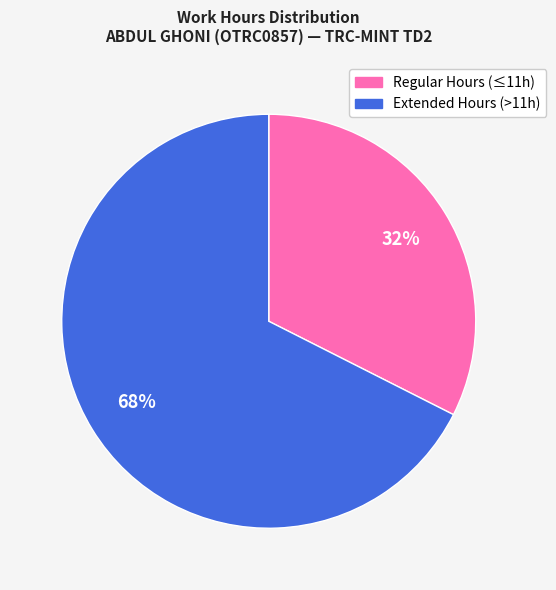

To the nearest percent, what is the average slice percentage?

50%